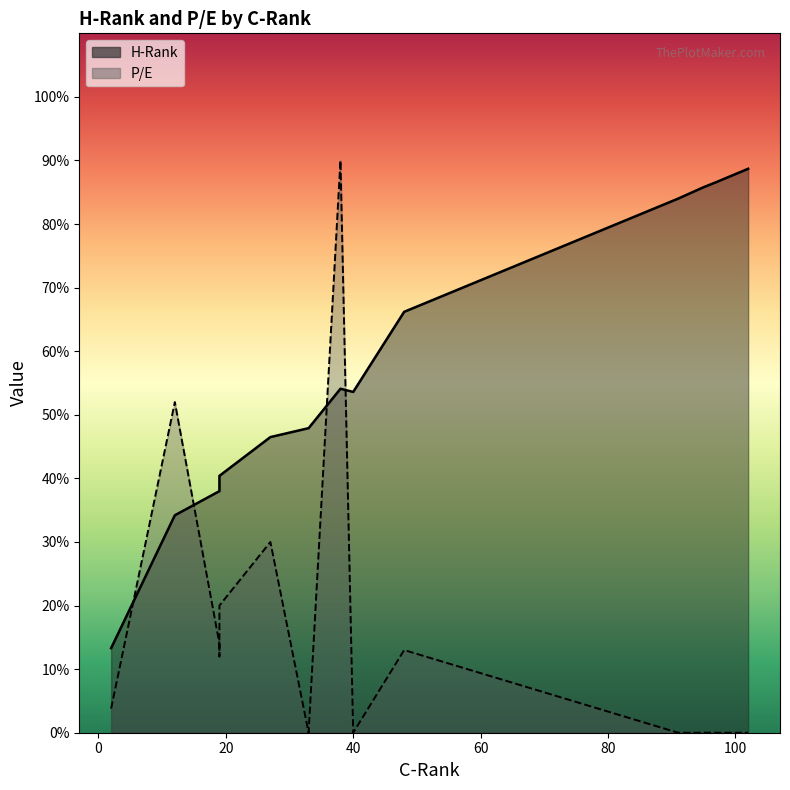

Where is H-Rank nearest to the value 51?

40